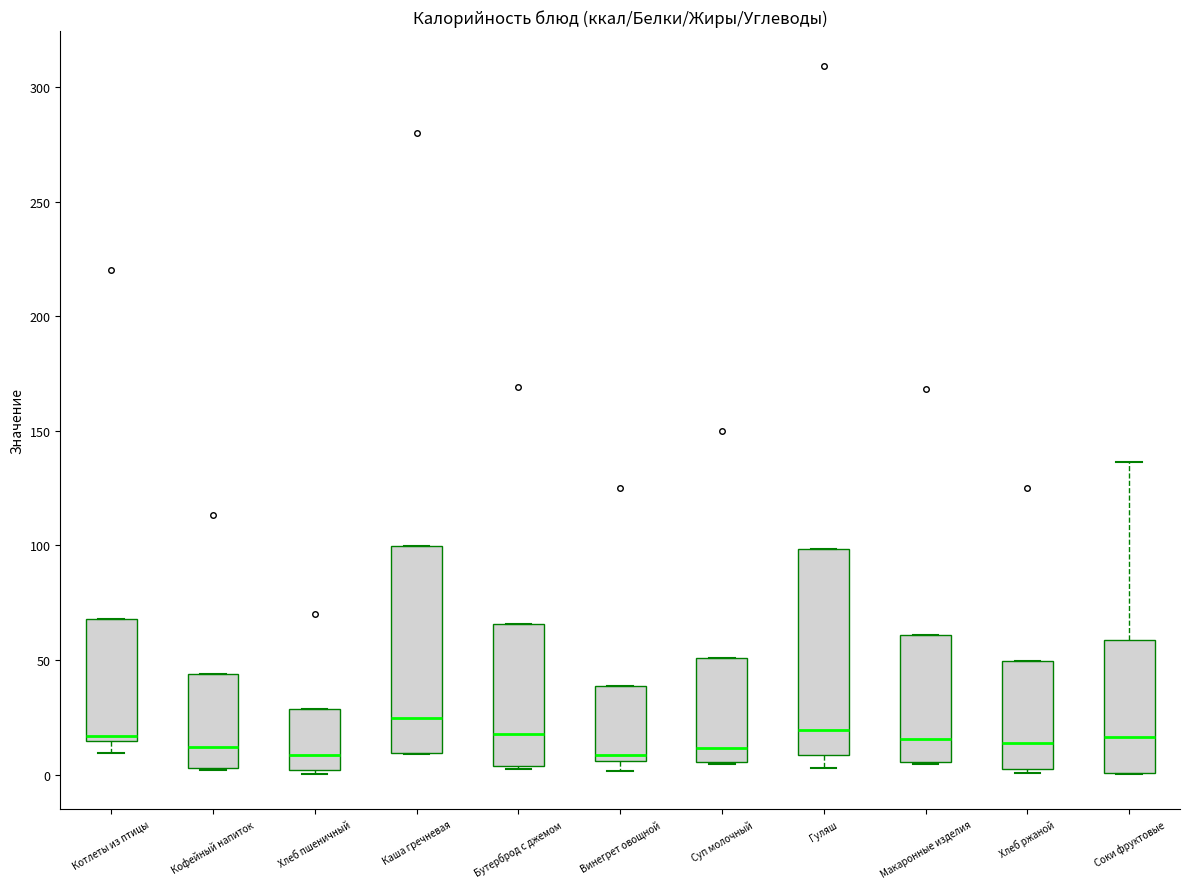

Where does the median line of the box for Хлеб пшеничный sit on the y-axis? The values are not printed on the chart, so give them approximately, as read against the axis.

10